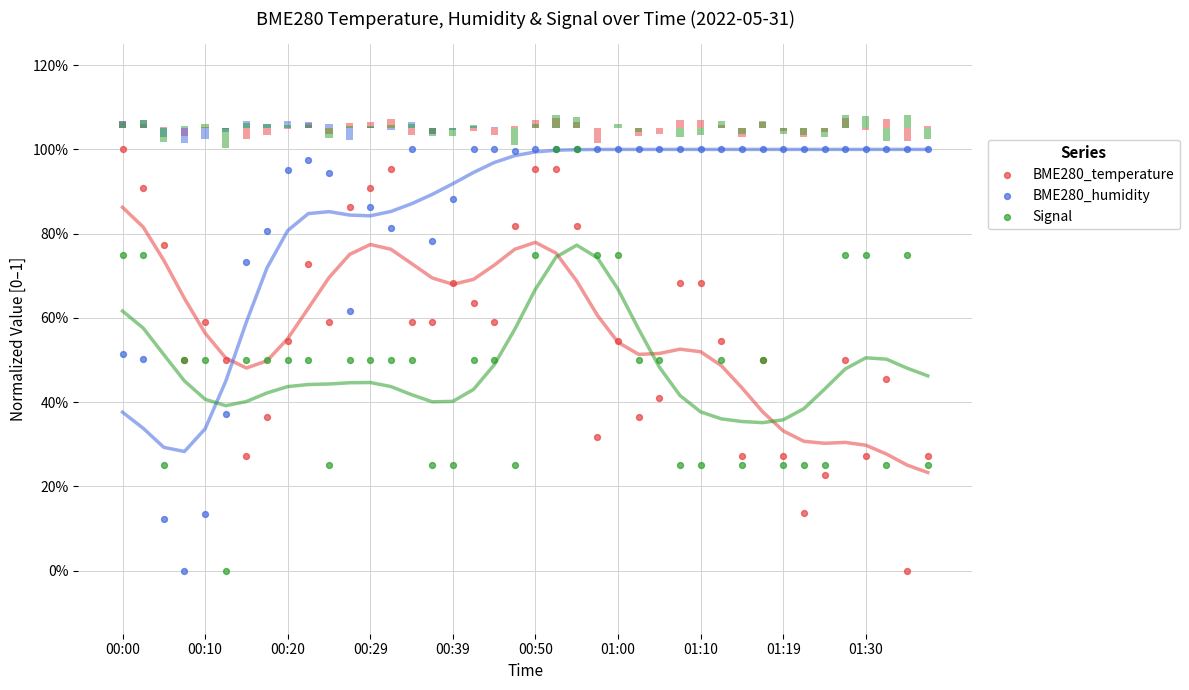

What is the total value across all series at 30?

1.5